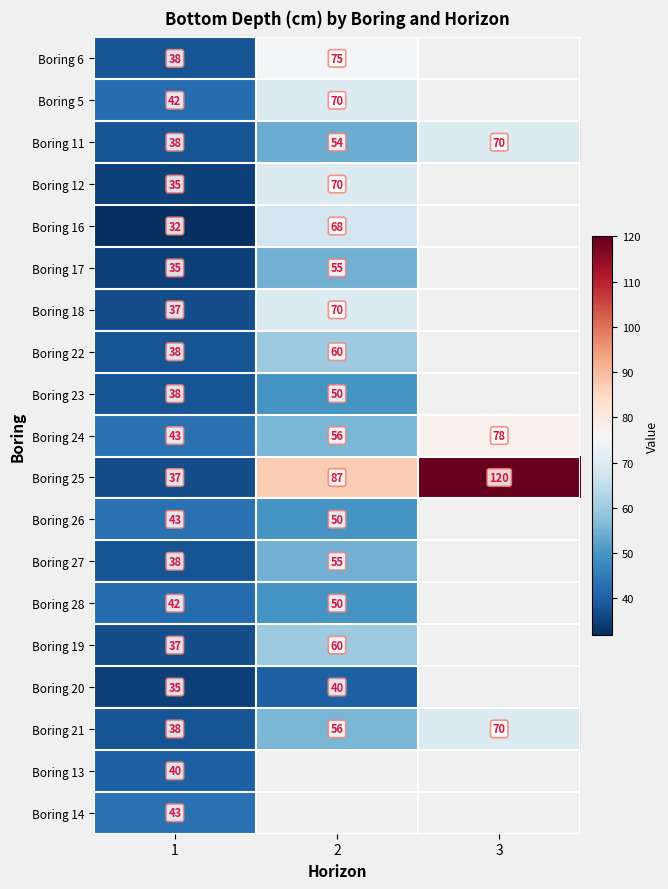

Is the value of Boring 27 at 2 greater than the value of Boring 26 at 2?

Yes